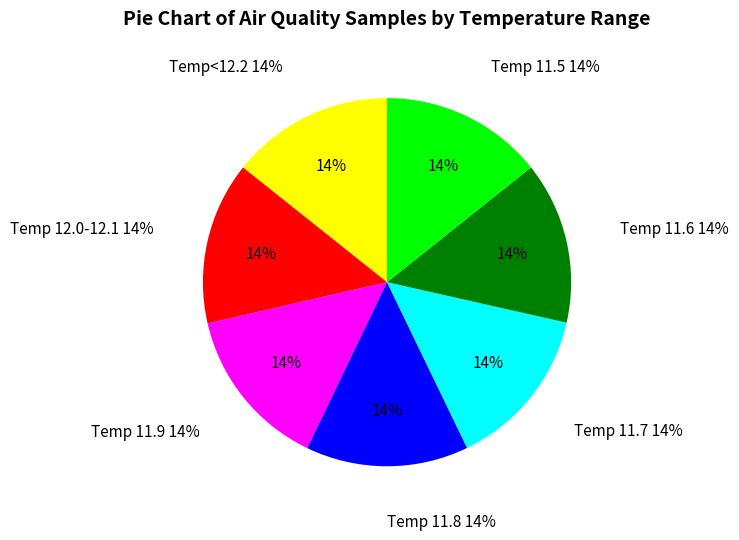

Is 00:26 the majority of the pie?

No